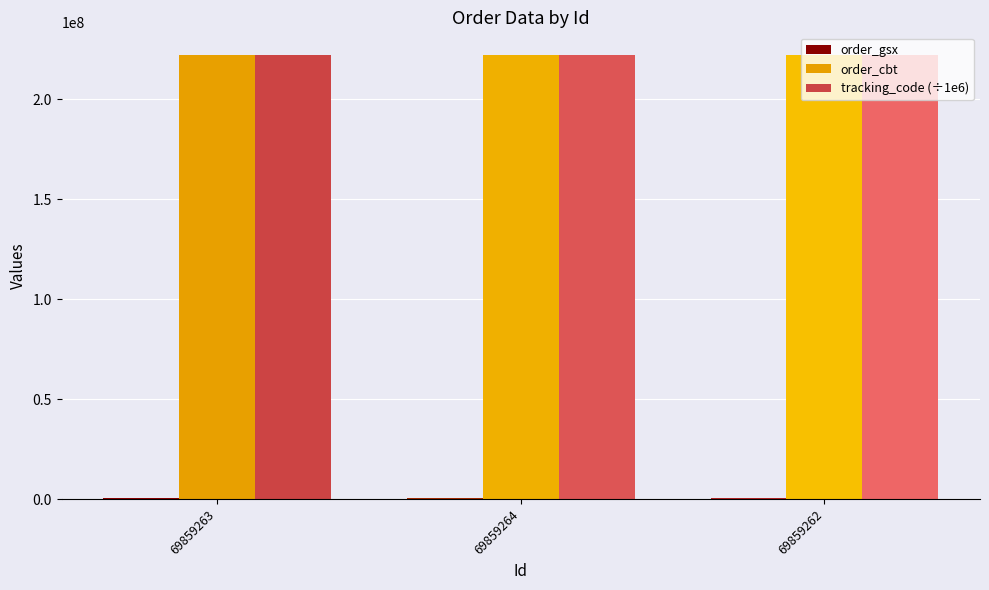

What is the highest value of the tracking_code (÷1e6) series?

222369112.6